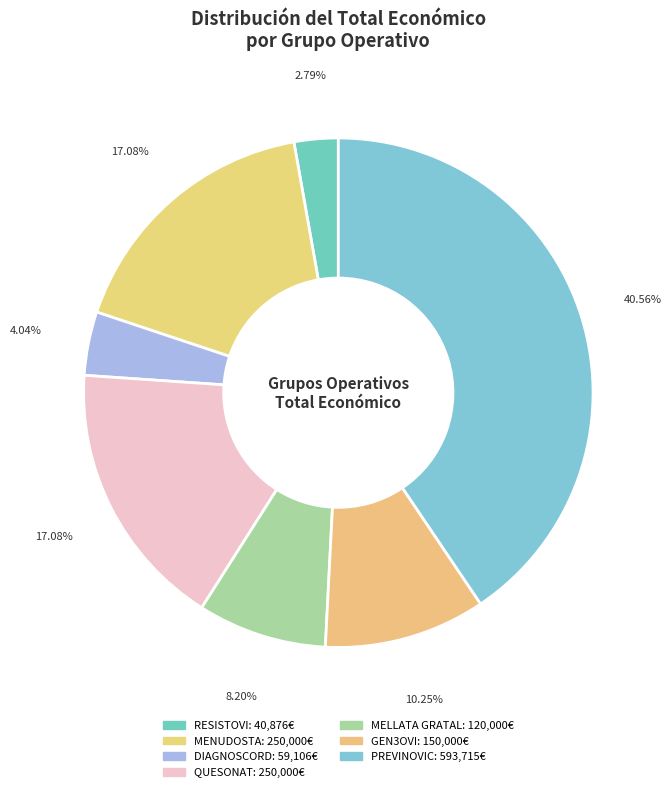

How many segments does this pie chart have?

7